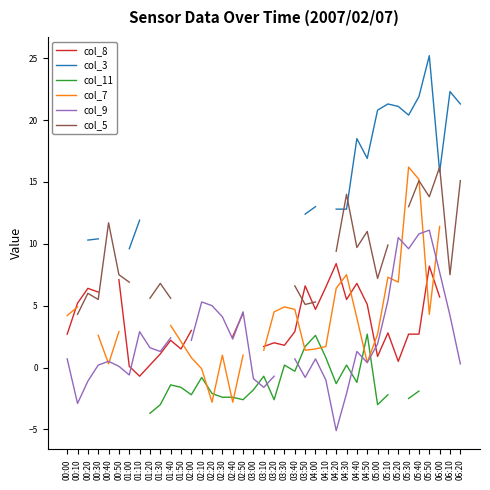

Which series has the largest range (max minus min)?

col_7